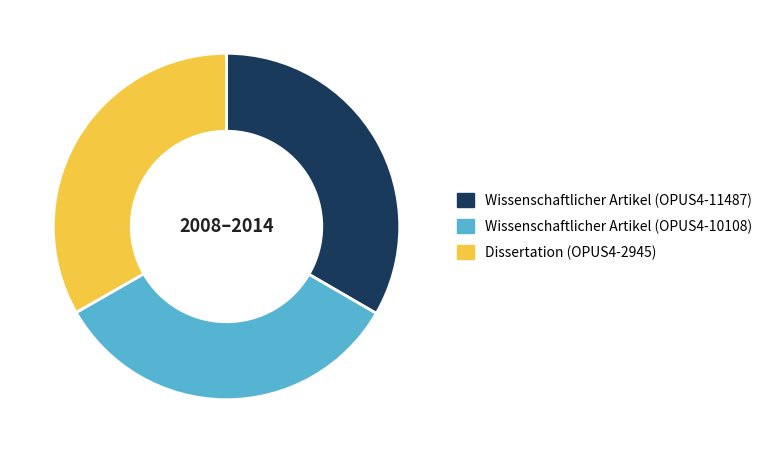

Is there a majority slice in this chart?

No